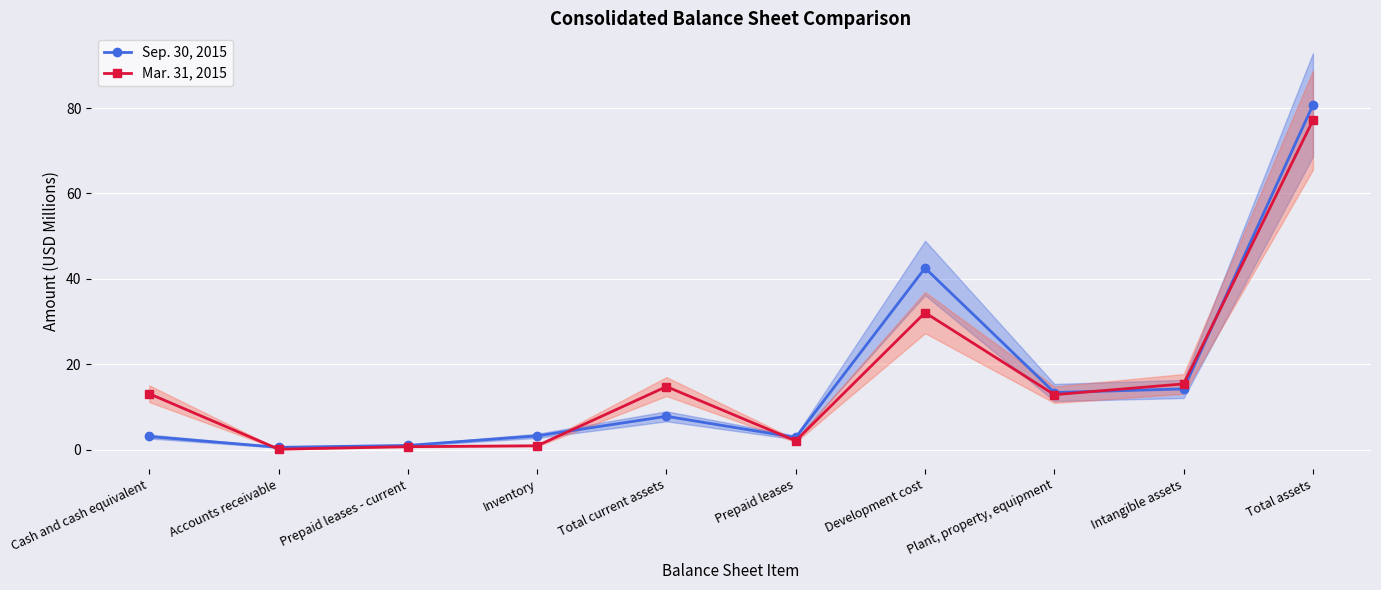

What is the total value across all series at Total current assets?

22.6